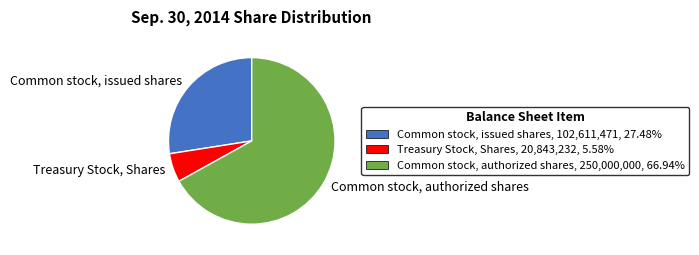

What is the largest slice in the pie chart?

Common stock, authorized shares